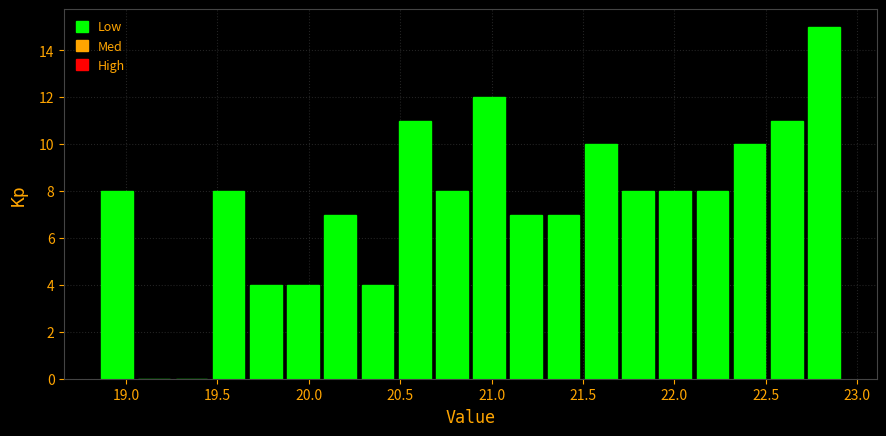

What is the height of the bar covering 20.50 to 20.70 on the x-axis? Neither the bar edges nor the heights are printed on the chart, so give them approximately, as read against the axes.

11